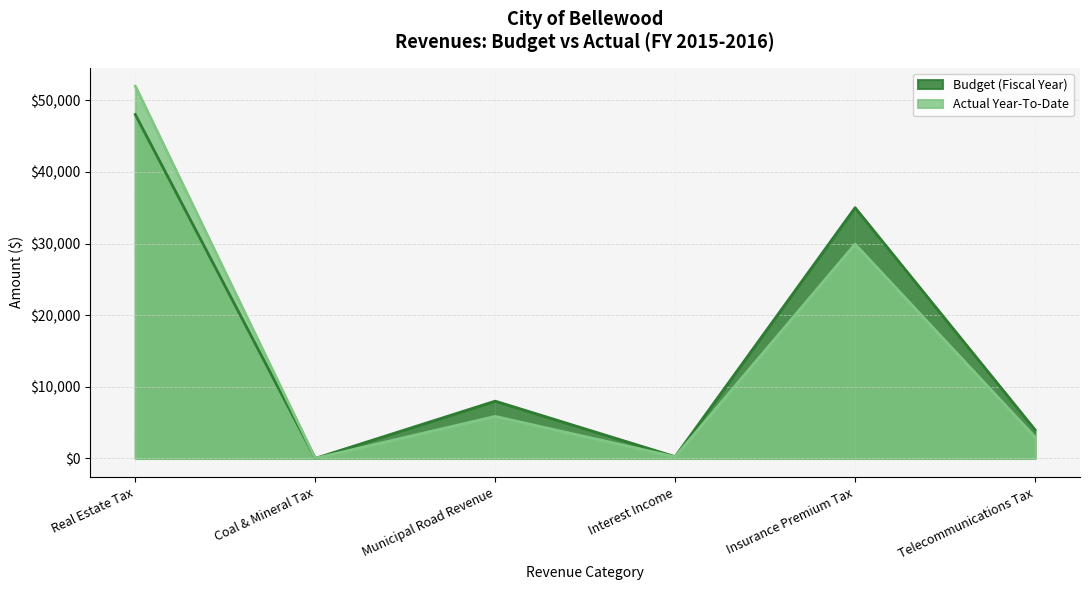

At which category is the sum across all series the highest?

Real Estate Tax